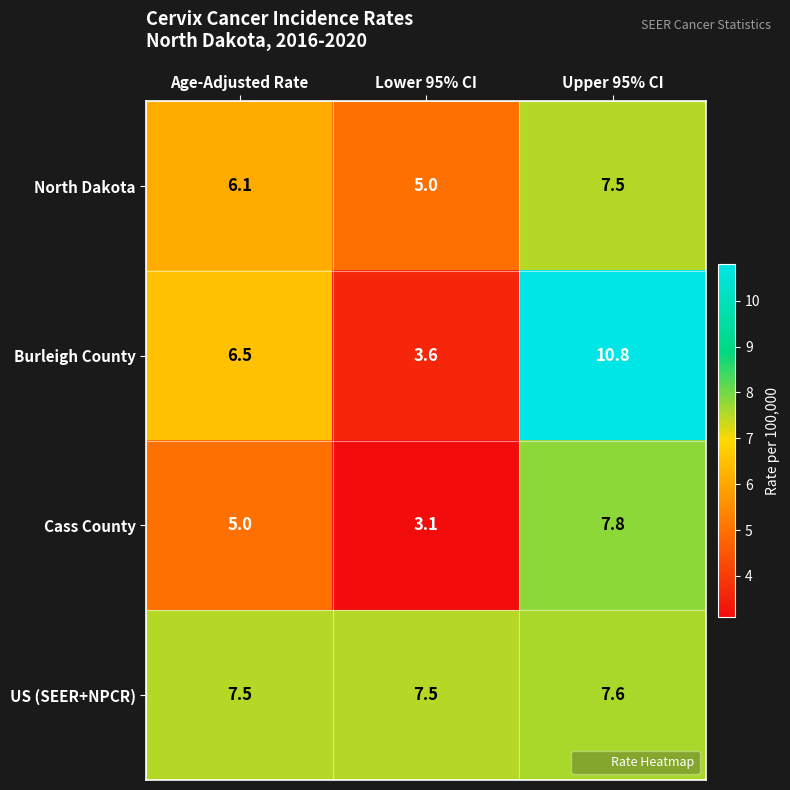

Reading left to right, extract all data points from this chart.

North Dakota: 6.1	5.0	7.5
Burleigh County: 6.5	3.6	10.8
Cass County: 5.0	3.1	7.8
US (SEER+NPCR): 7.5	7.5	7.6